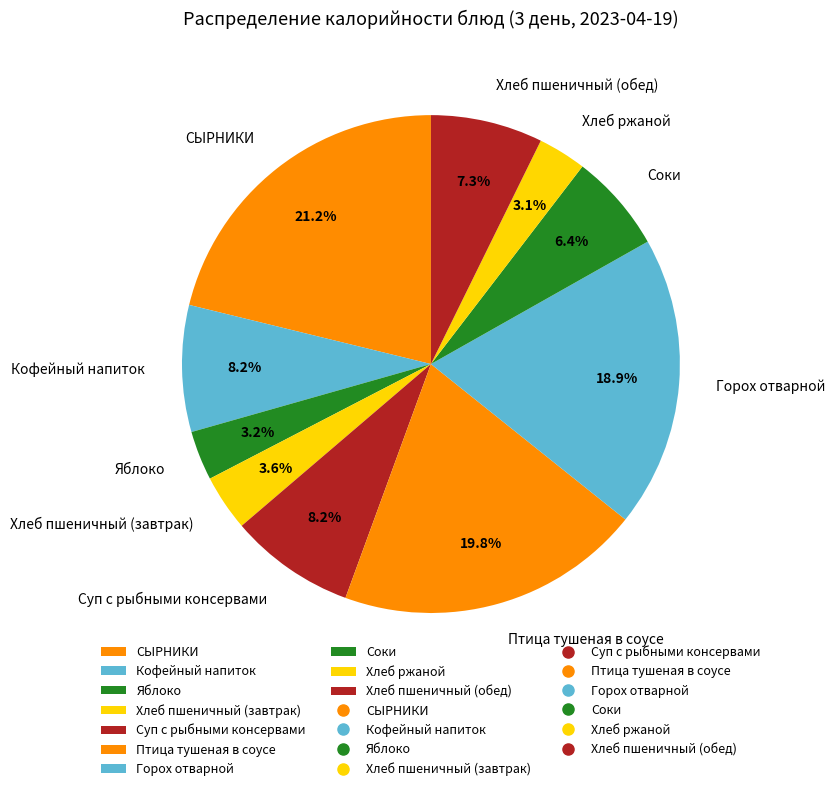

Is it true that Яблоко is 18% of the pie?

False